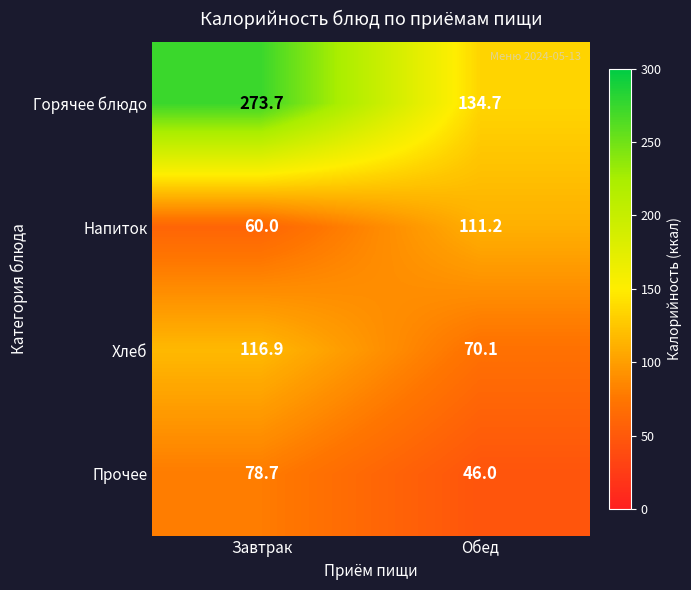

How many series are shown in this chart?

4